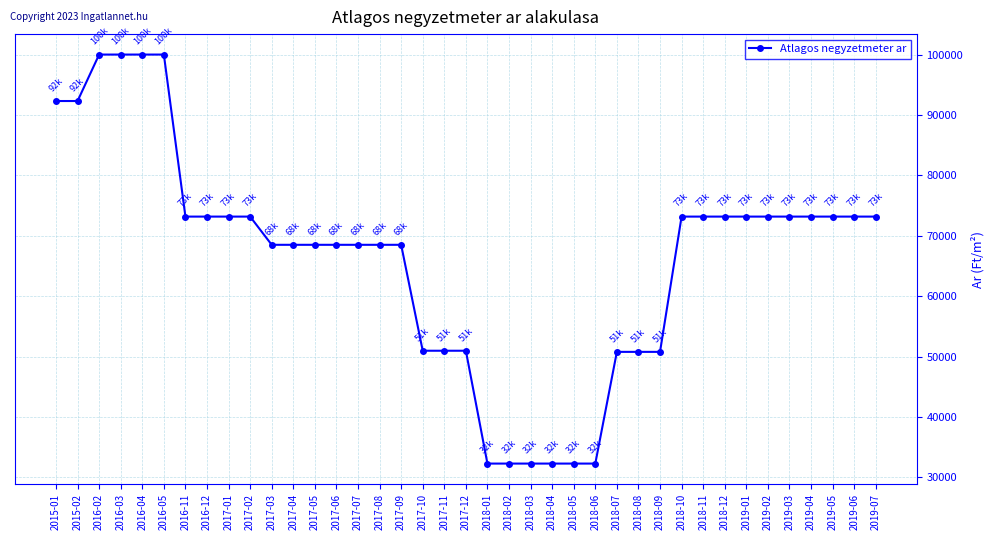

What position from the right is 2017-06?

26